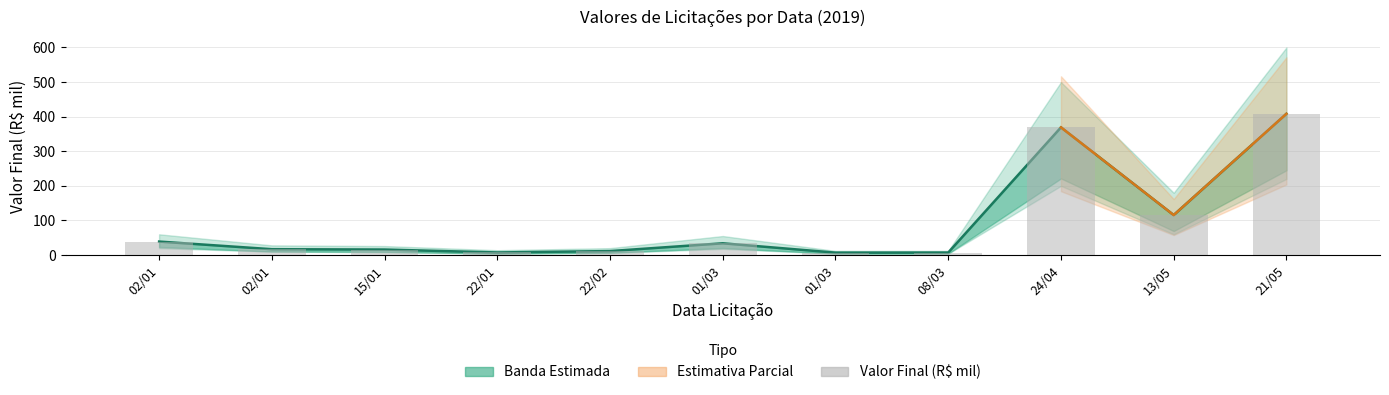

Reading left to right, extract all data points from this chart.

39.0	16.9	15.9	7.5	11.5	34.0	7.0	7.2	369.1	115.6	408.3